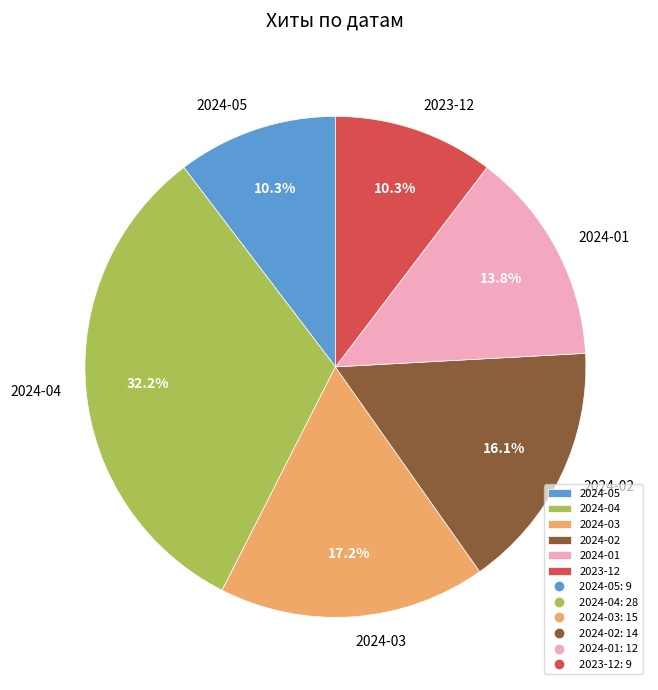

What is the ratio of the value at 2024-01 to the value at 2024-02?

0.9